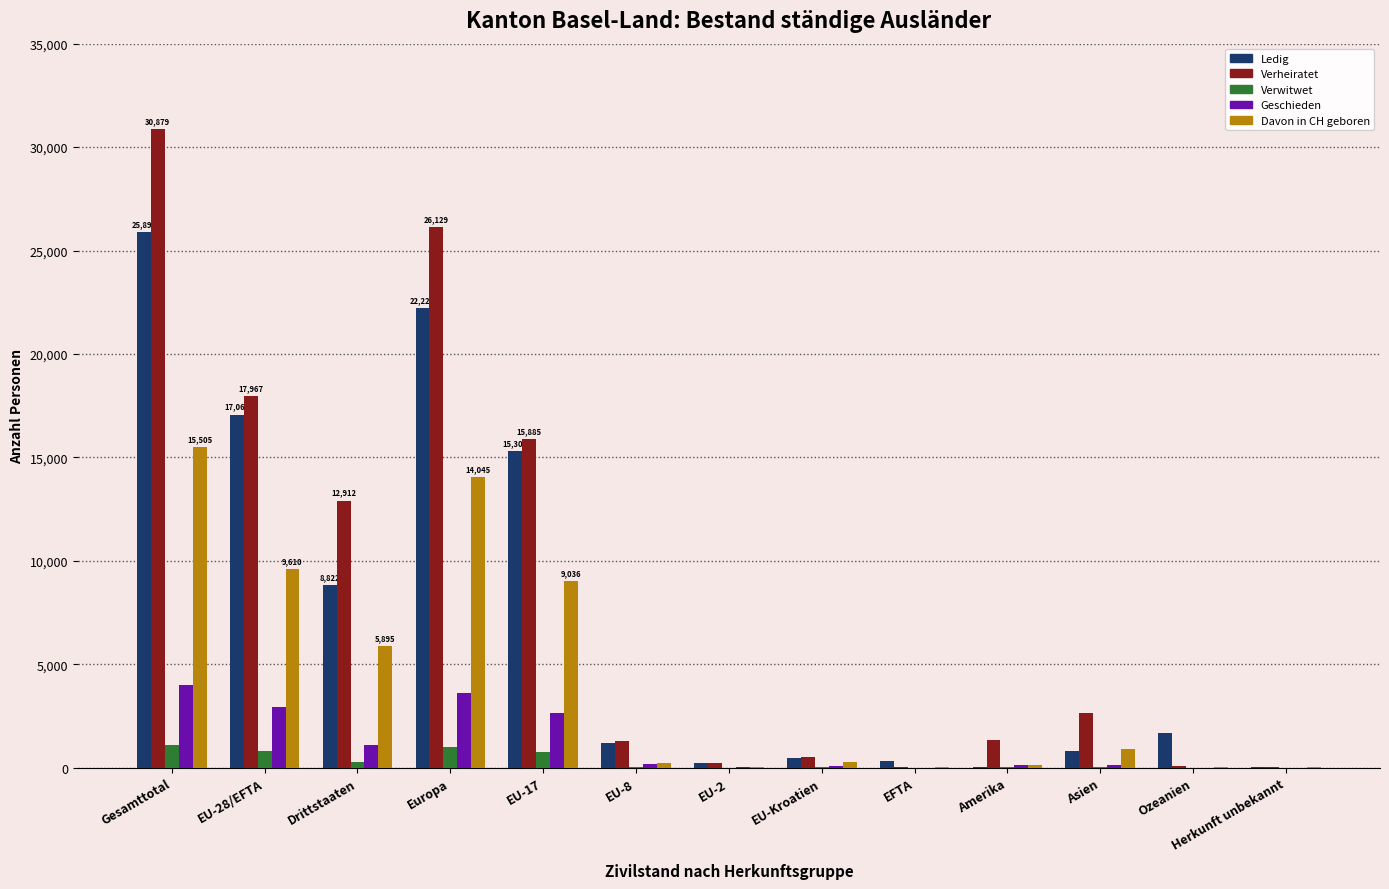

At which category does the chart reach its peak across all series?

Gesamttotal